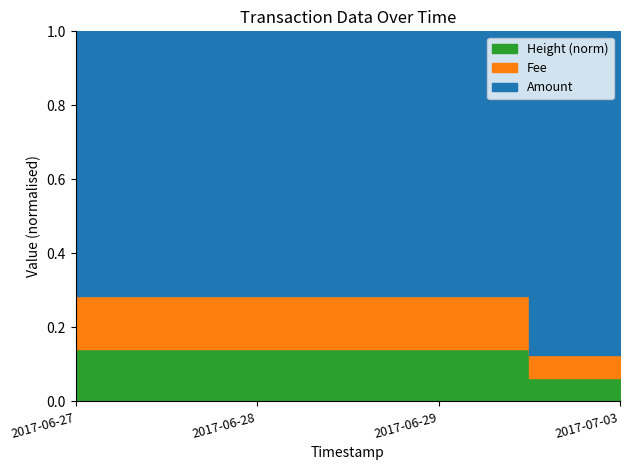

The Amount series shows 5.0 at 2017-06-29. True or false?

True